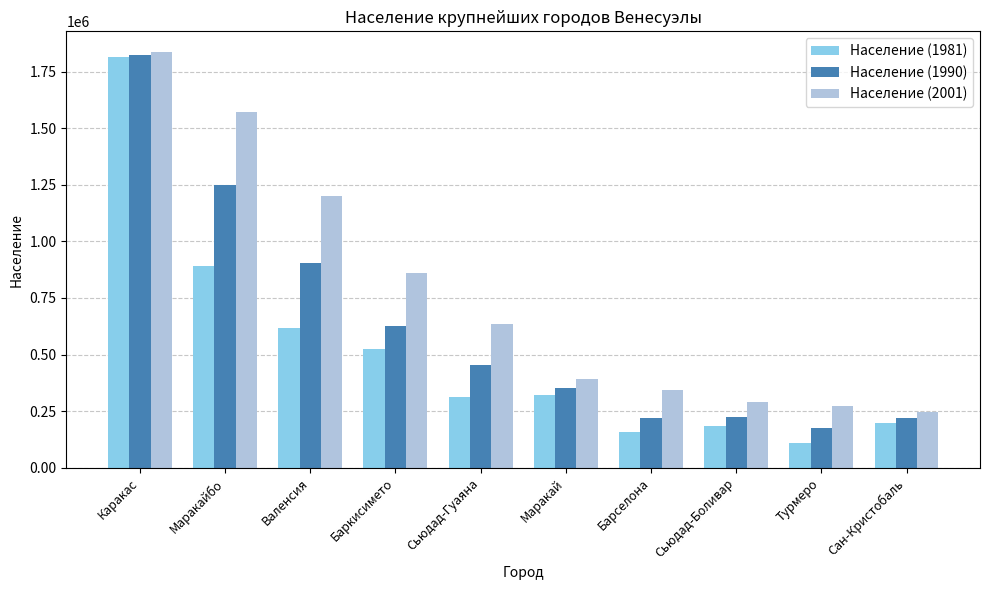

What is the lowest value of the Население (1990) series?

174280